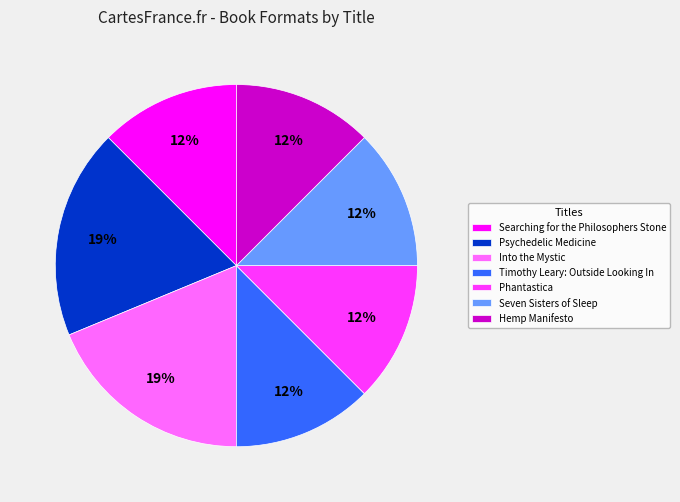

True or false: Hemp Manifesto accounts for 12% of the total.

True